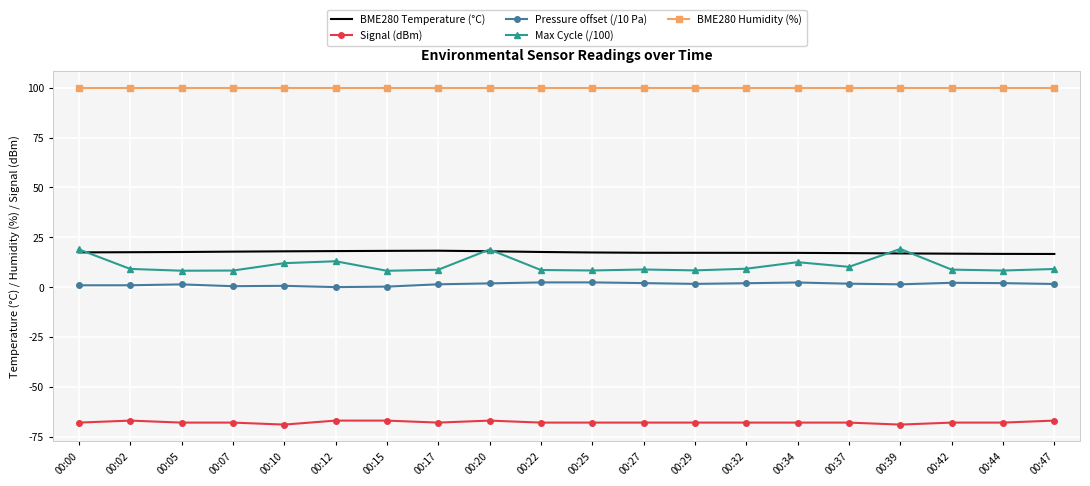

What is the spread (max minus min) of values at 00:42?

168.0